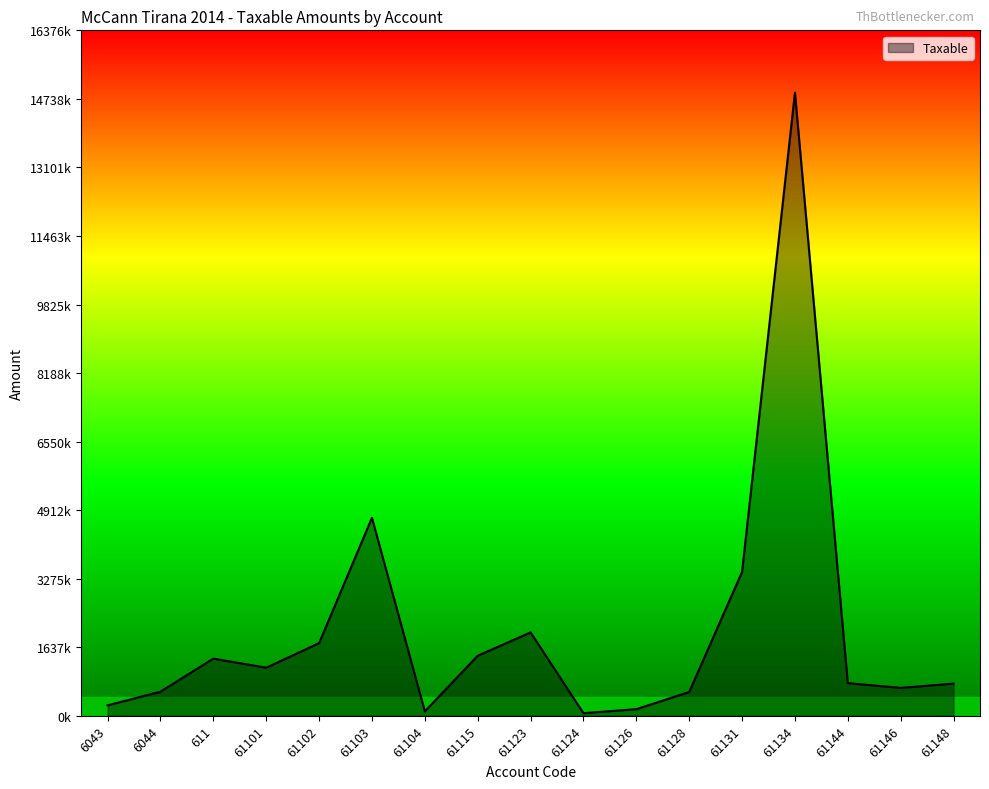

Does the chart display data point markers on the line(s)?

No